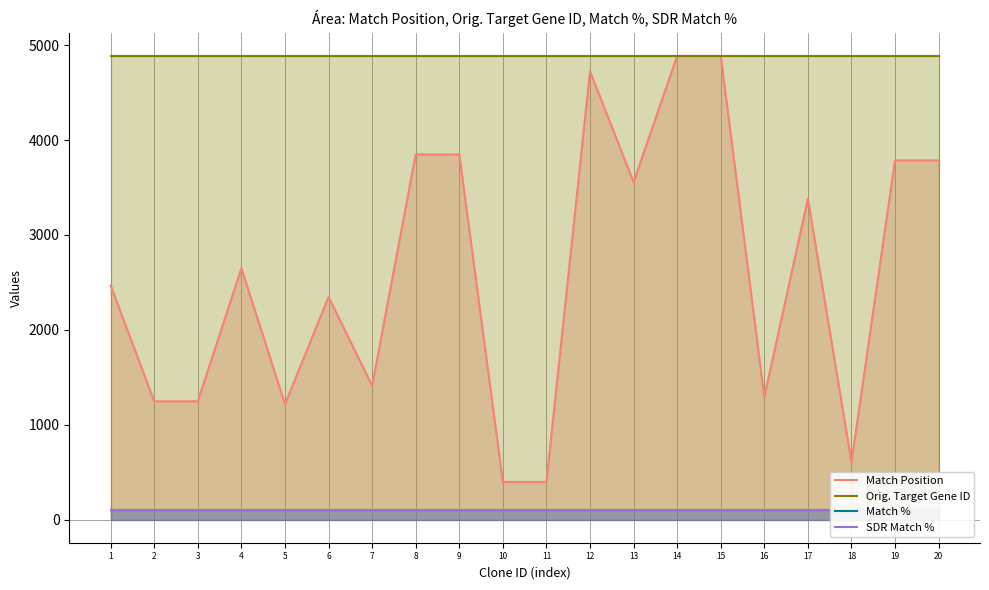

Which series changed the most between 11 and 20?

Match Position